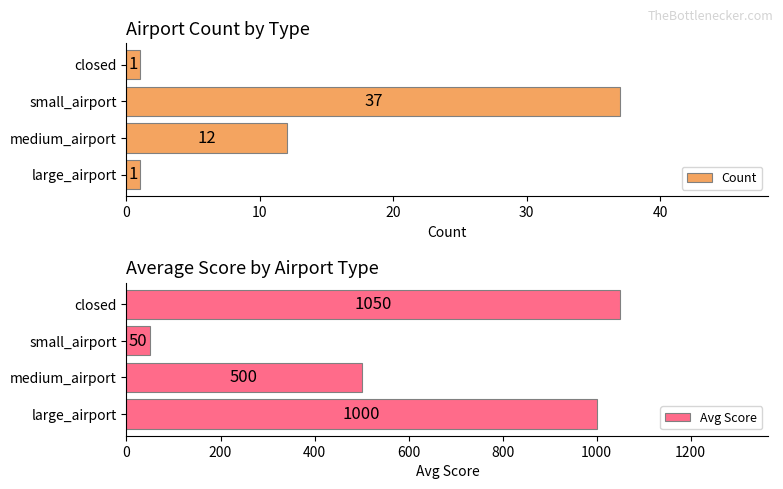

What is the smallest value displayed?

1